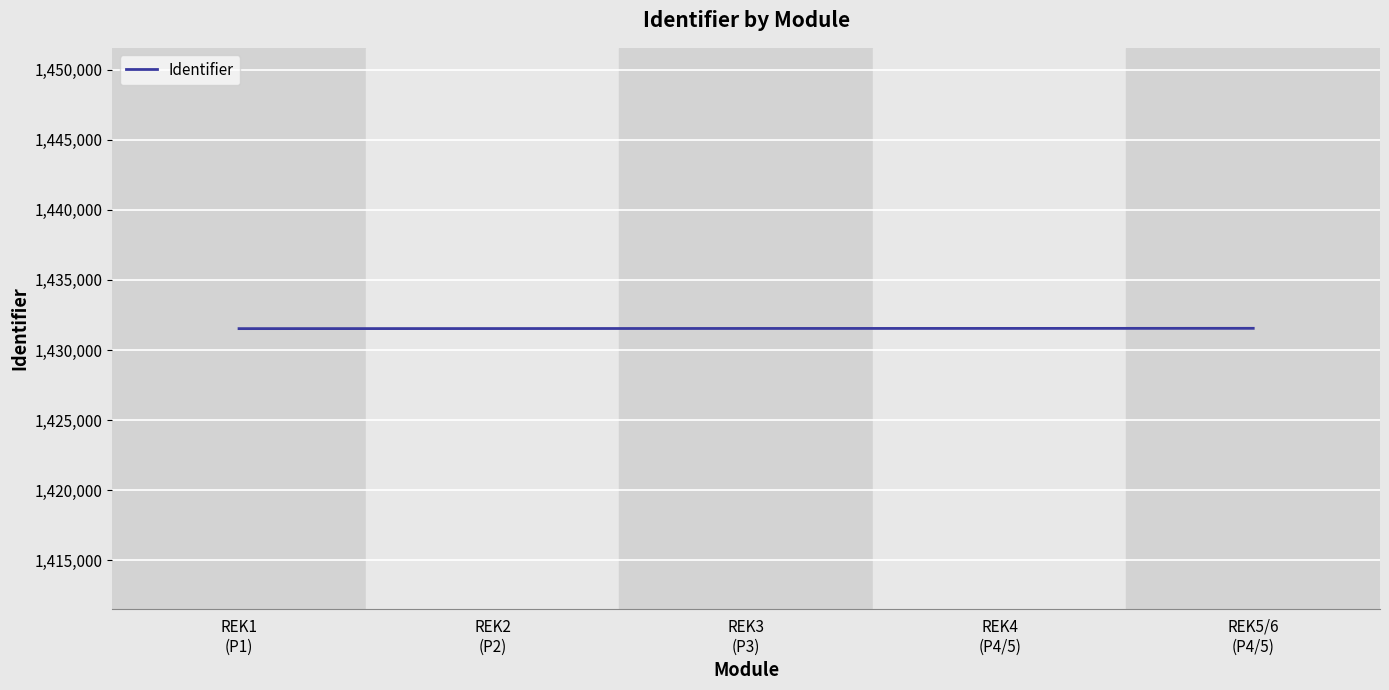

What is the smallest value displayed?

1431528